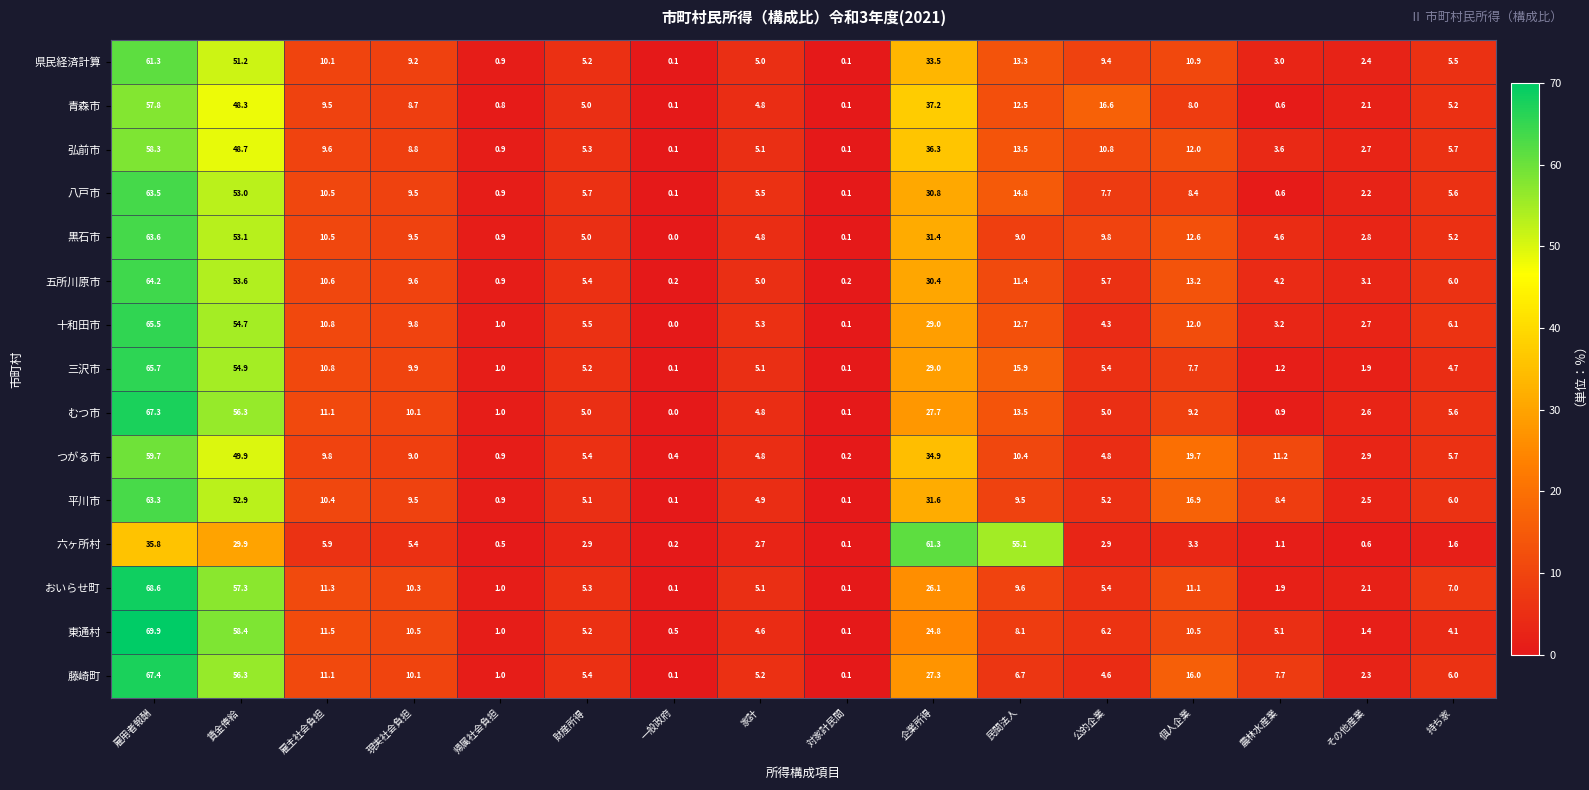

What is the average value of the 県民経済計算 series?

13.8